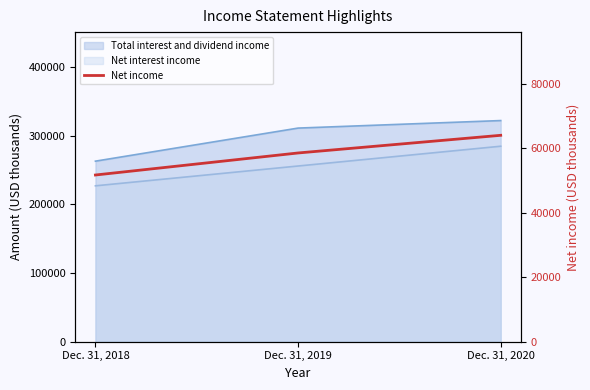

The chart shows a value of 51708 at Dec. 31, 2018. True or false?

True